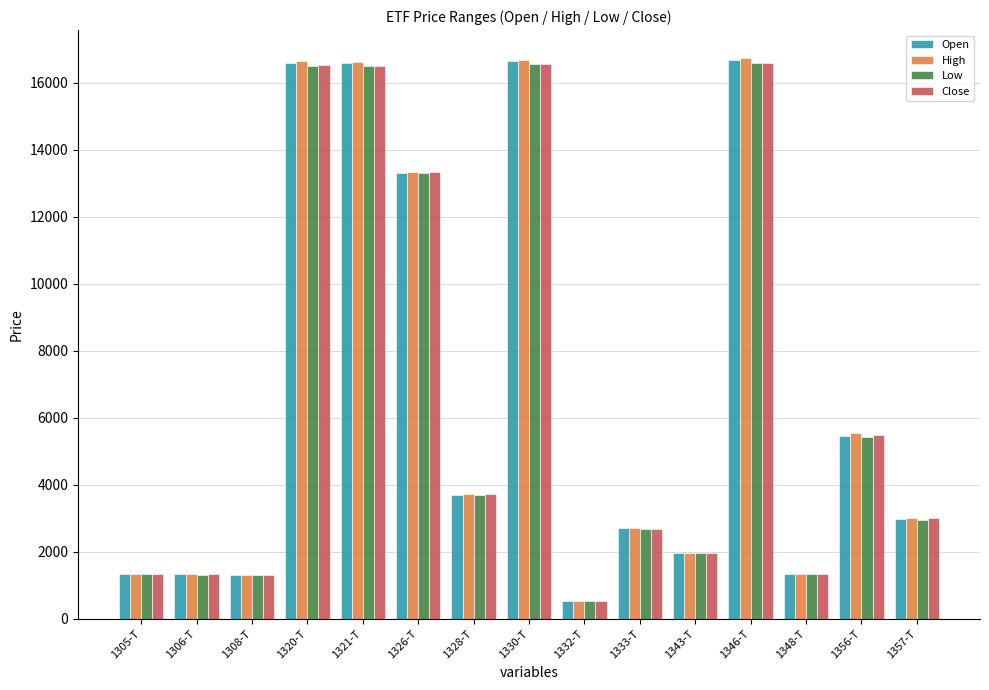

How many bars are there in each group?

4